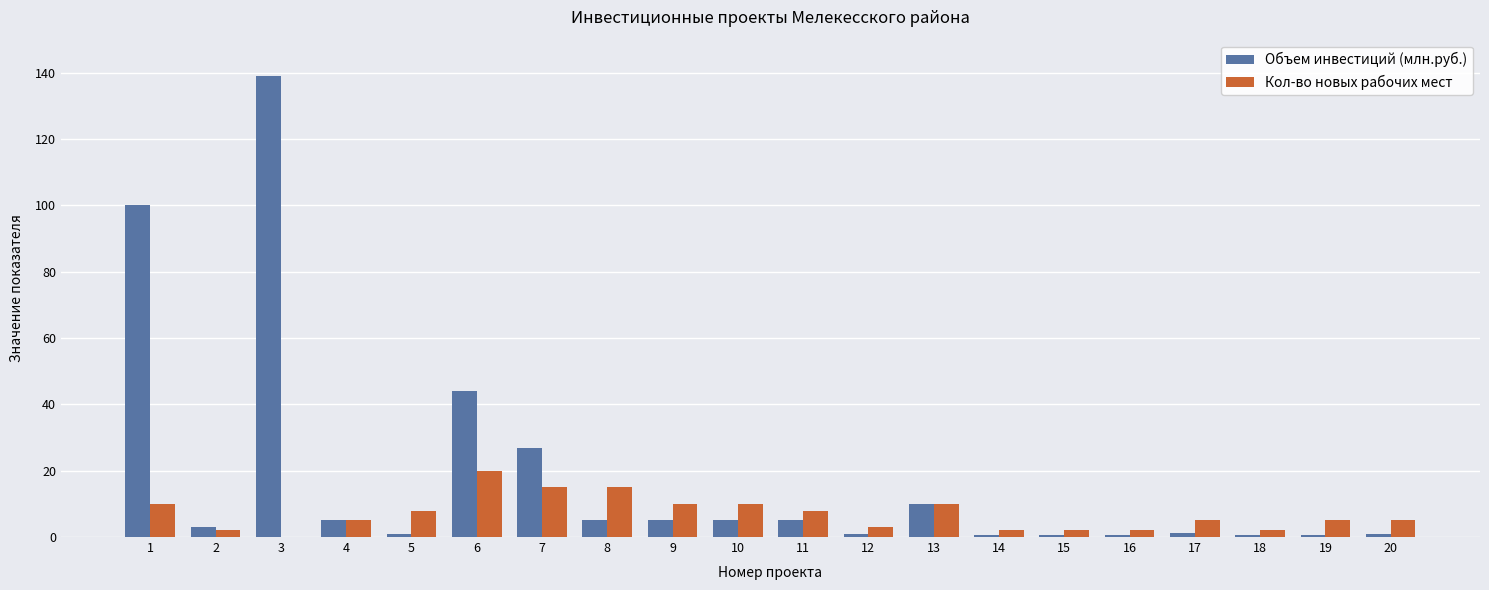

Count the number of categories in the chart.

20